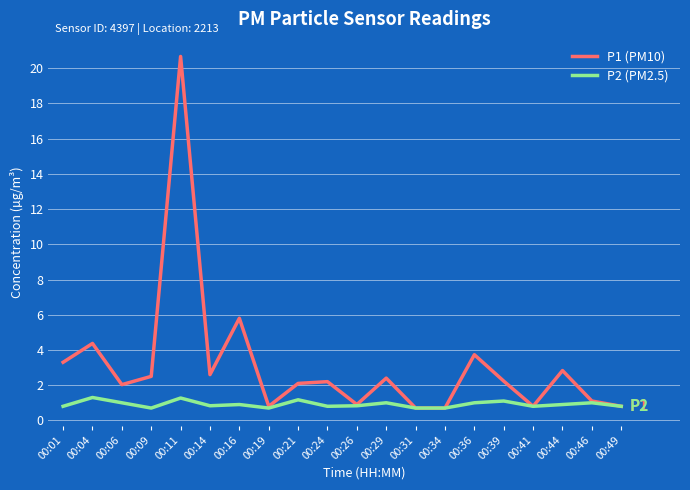

What is the minimum value shown in the chart?

0.7